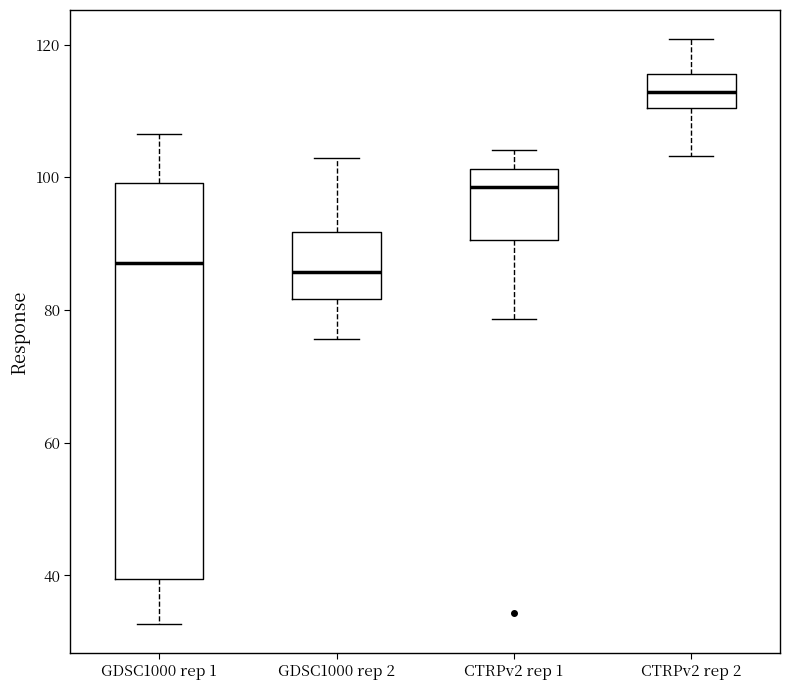

Reading left to right, read every box against the y-axis: the position of its median line, the range the box covers, and the ends of its whiskers. The values are not printed on the chart, so give them approximately, as read against the axis.

GDSC1000 rep 1: median 88, box 40 to 100, whiskers 32 to 106
GDSC1000 rep 2: median 86, box 82 to 92, whiskers 76 to 102
CTRPv2 rep 1: median 98, box 90 to 102, whiskers 78 to 104
CTRPv2 rep 2: median 112, box 110 to 116, whiskers 104 to 120